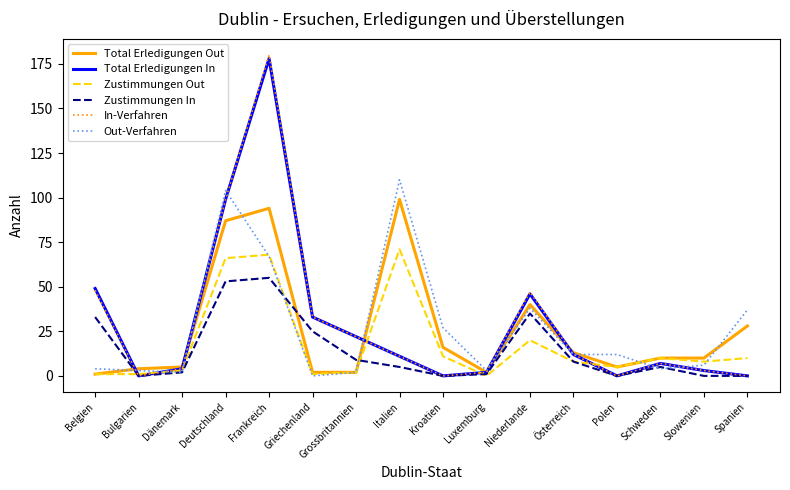

What position from the left is Frankreich?

5